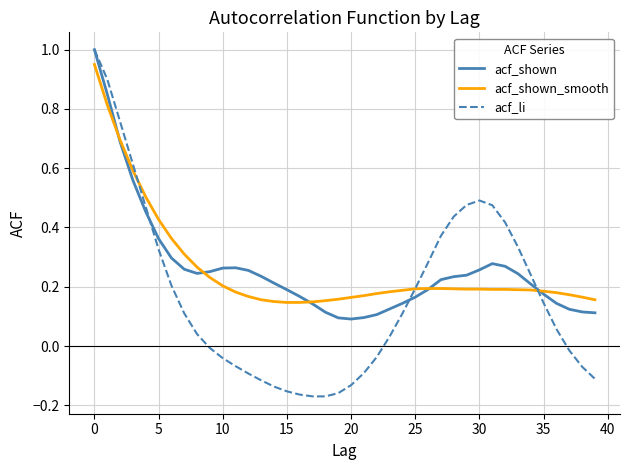

How many lines are shown in the chart?

3